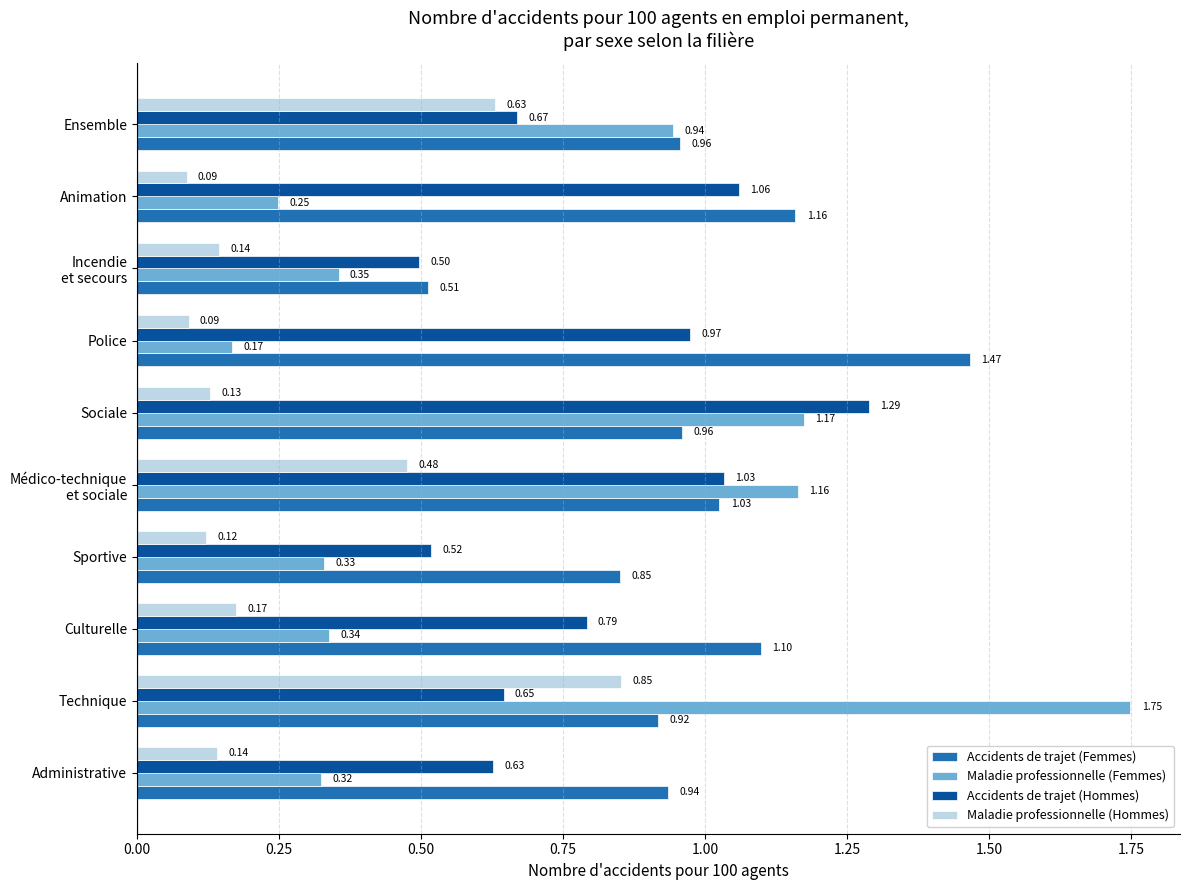

At how many categories does at least one series exceed 1?

6